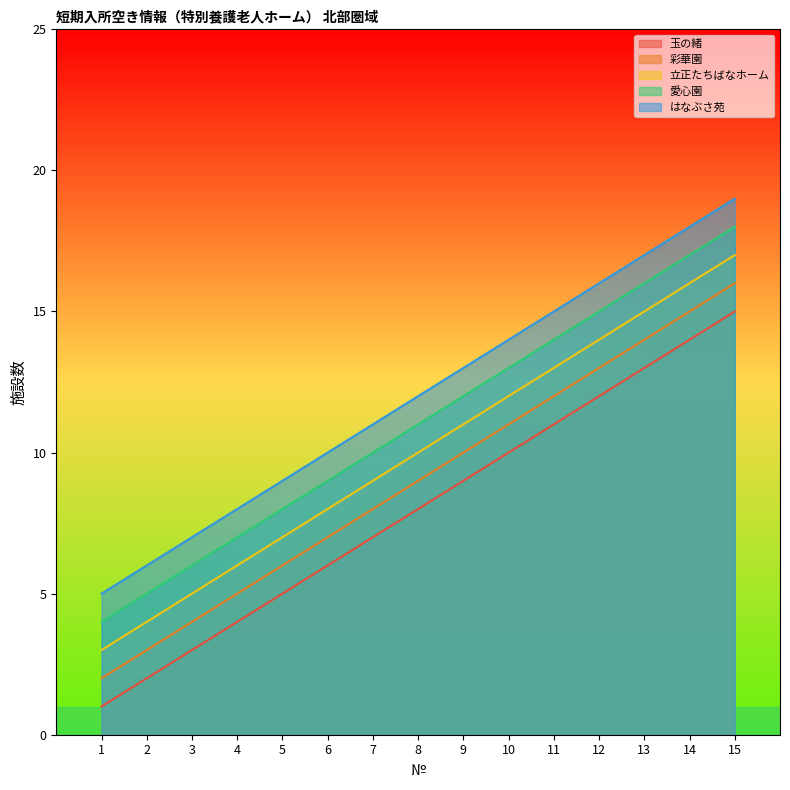

True or false: 愛心園 has more than 0 interior local peaks.

False